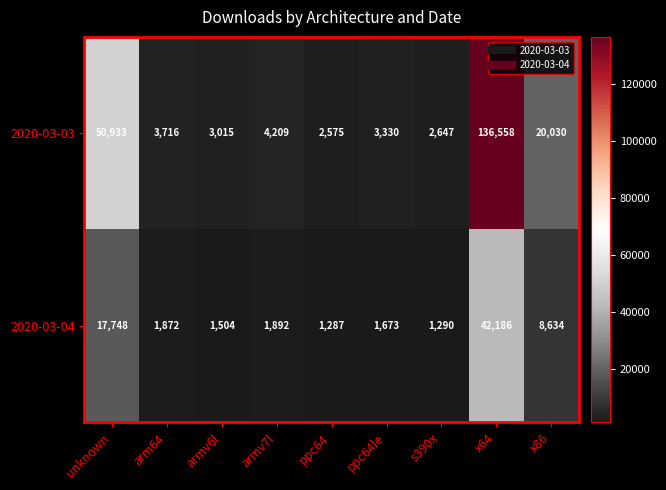

What is the average value of the 2020-03-04 series?

8676